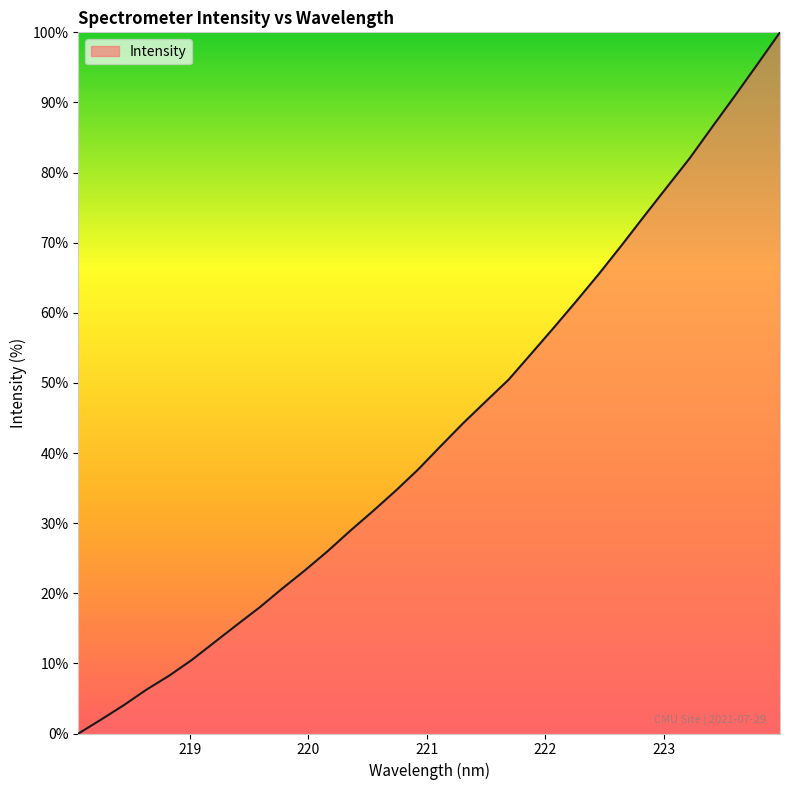

What is the difference between the maximum and minimum values?

100.0